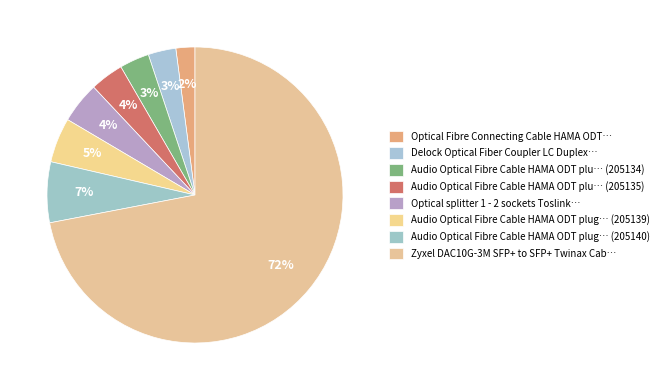

To the nearest percent, what is the difference between the largest and smallest slice percentages?

70%